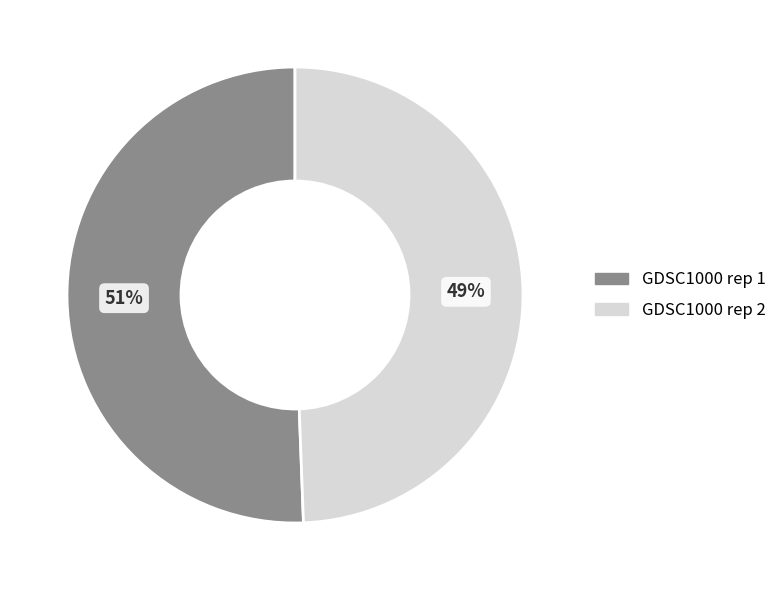

Is there a majority slice in this chart?

Yes